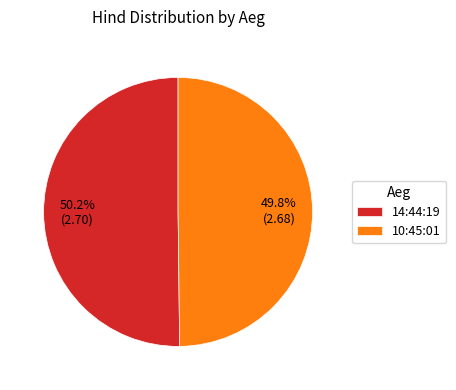

To the nearest percent, what is the average slice percentage?

50%